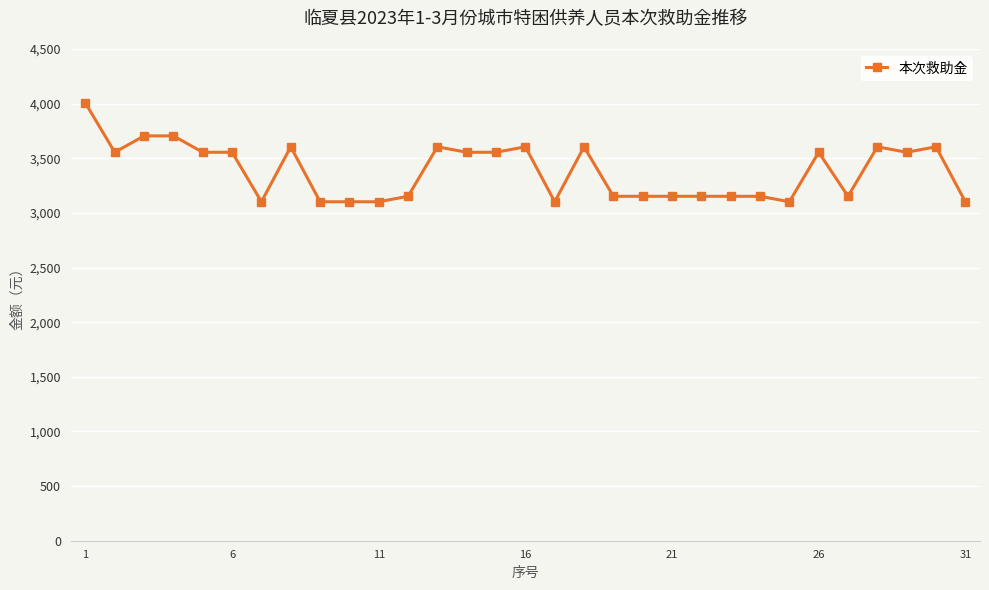

What is the difference between the maximum and second lowest values?

903